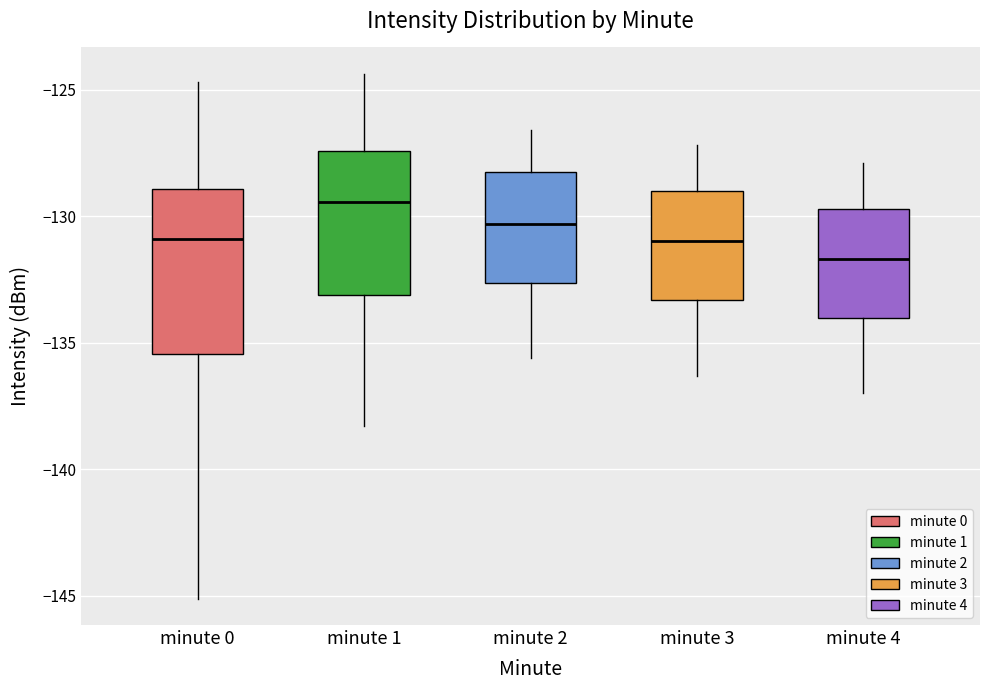

Which box has the highest median line?

minute 1